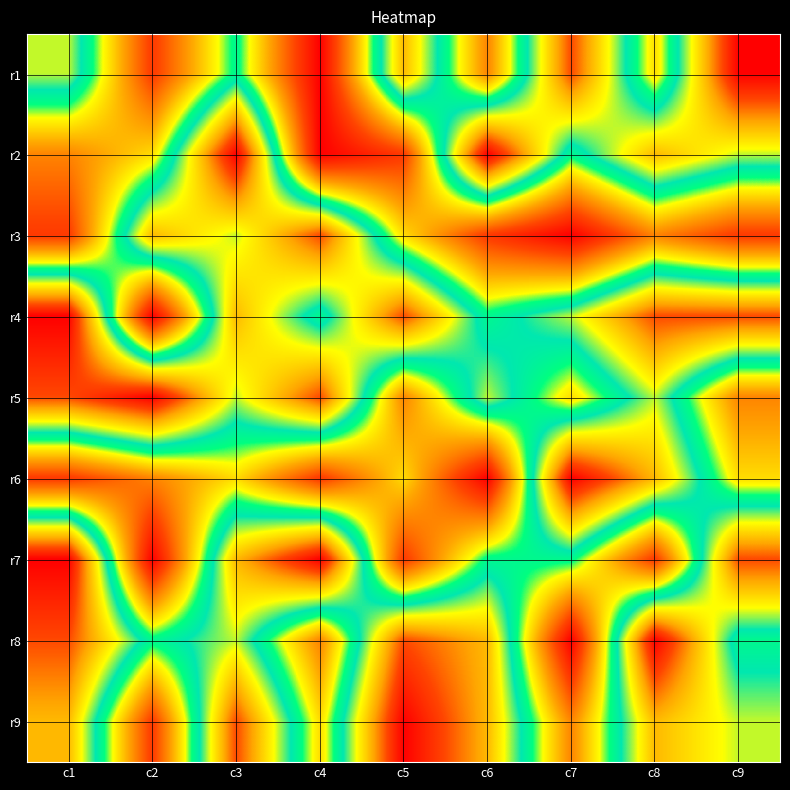

Reading left to right, what are all the values shown in this chart?

r1: c1=6	c2=2	c3=5	c4=1	c5=7	c6=3	c7=8	c8=4	c9=9
r2: c1=3	c2=4	c3=9	c4=1	c5=2	c6=9	c7=5	c8=7	c9=6
r3: c1=2	c2=7	c3=6	c4=8	c5=4	c6=2	c7=1	c8=3	c9=2
r4: c1=9	c2=1	c3=7	c4=5	c5=8	c6=5	c7=6	c8=8	c9=8
r5: c1=8	c2=9	c3=6	c4=8	c5=3	c6=6	c7=4	c8=6	c9=3
r6: c1=2	c2=3	c3=4	c4=2	c5=4	c6=1	c7=9	c8=7	c9=4
r7: c1=9	c2=1	c3=7	c4=9	c5=2	c6=5	c7=5	c8=2	c9=8
r8: c1=8	c2=5	c3=6	c4=3	c5=8	c6=7	c7=1	c8=9	c9=5
r9: c1=7	c2=2	c3=8	c4=4	c5=9	c6=7	c7=3	c8=7	c9=6